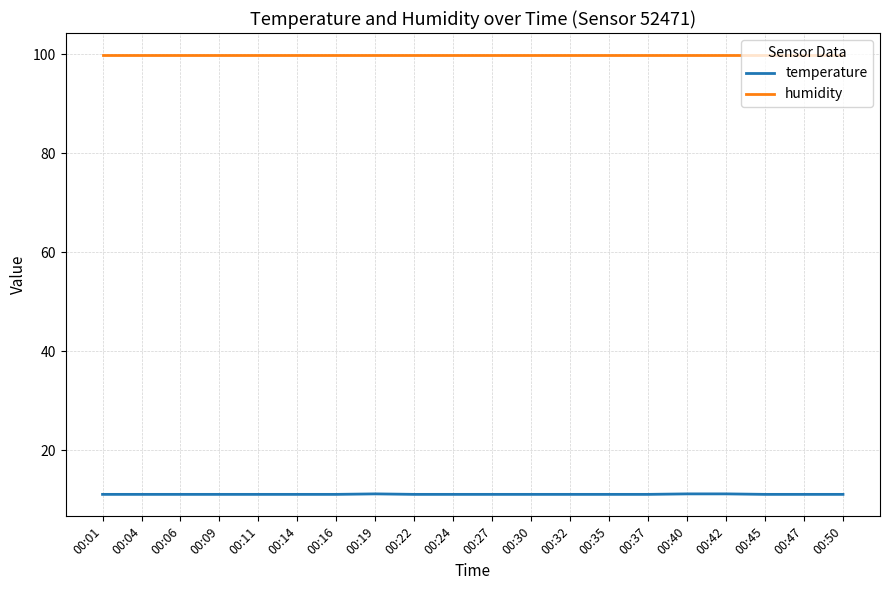

The value of humidity at 00:04 is 99.9. True or false?

True